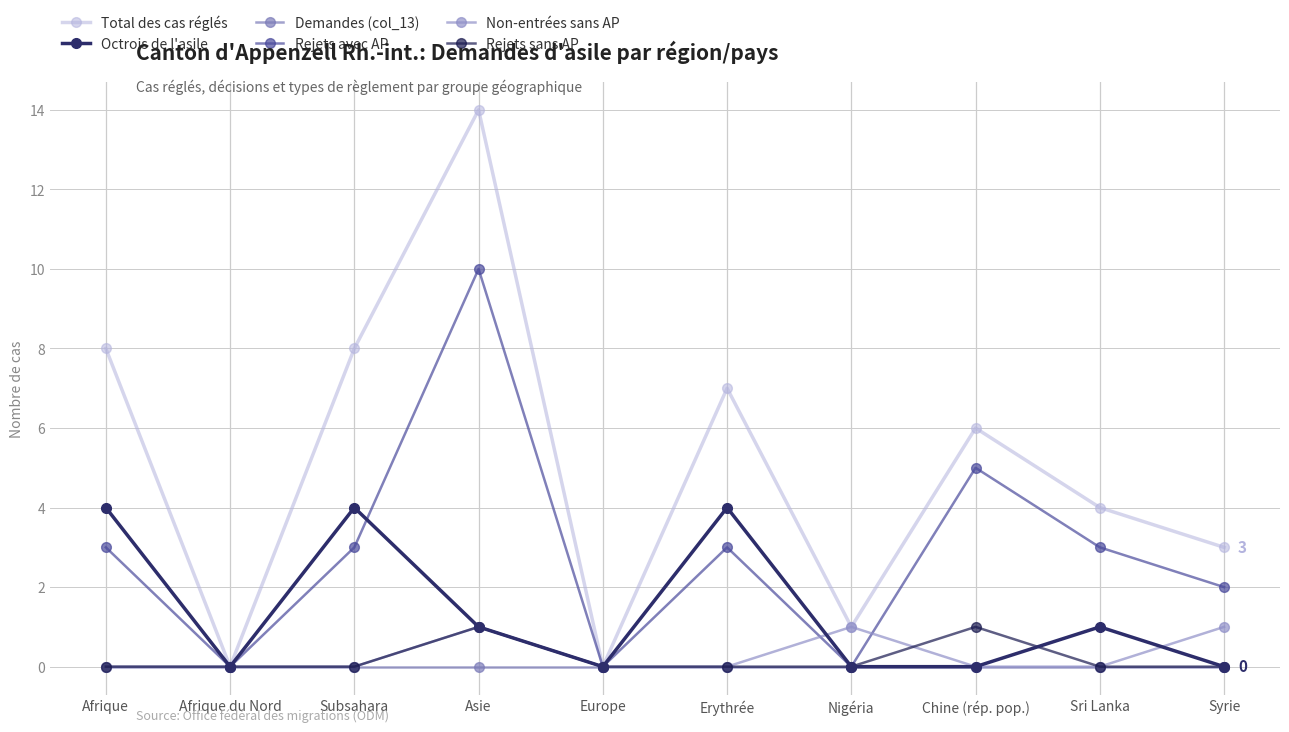

What is the difference between the maximum and minimum values in the Total des cas réglés series?

14